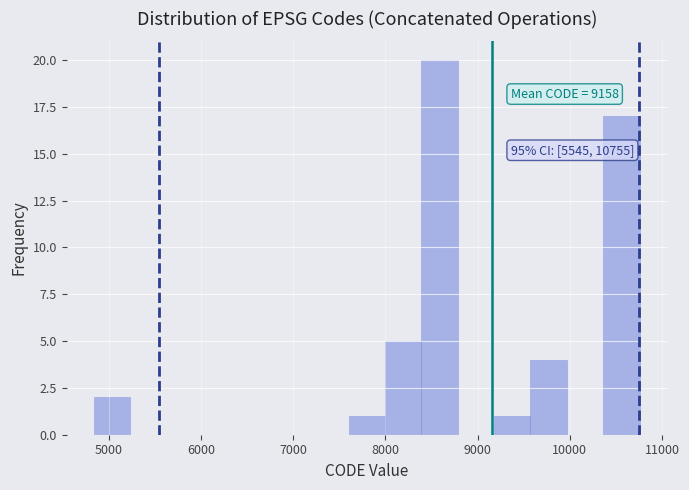

Read against the x-axis, roughly where is the centre of the tallest bar?

8600